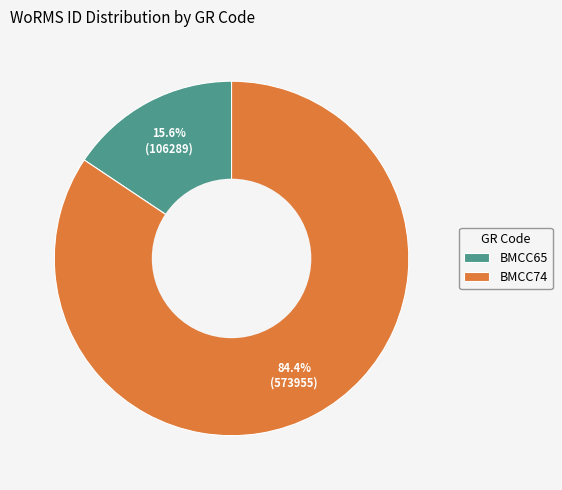

Is there a majority slice in this chart?

Yes